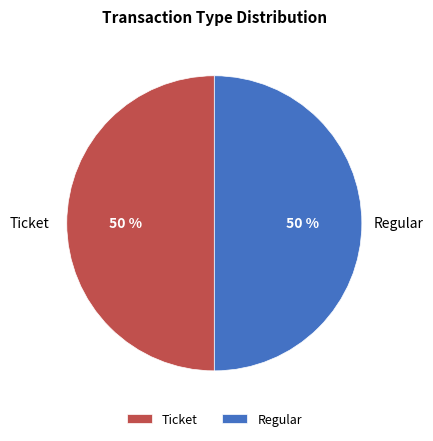

To the nearest percent, what is the difference between the largest and smallest slice percentages?

0%